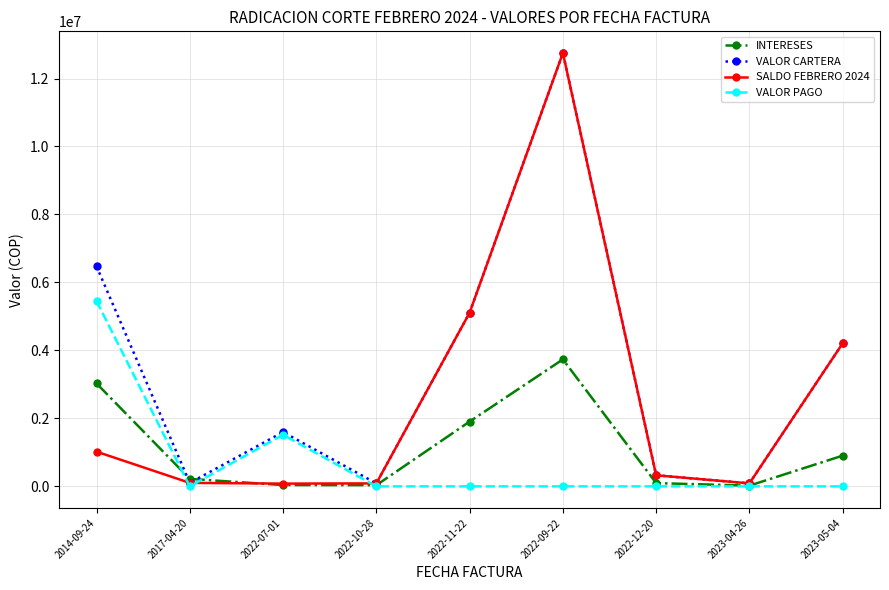

At which category does VALOR CARTERA reach its first local valley?

2017-04-20